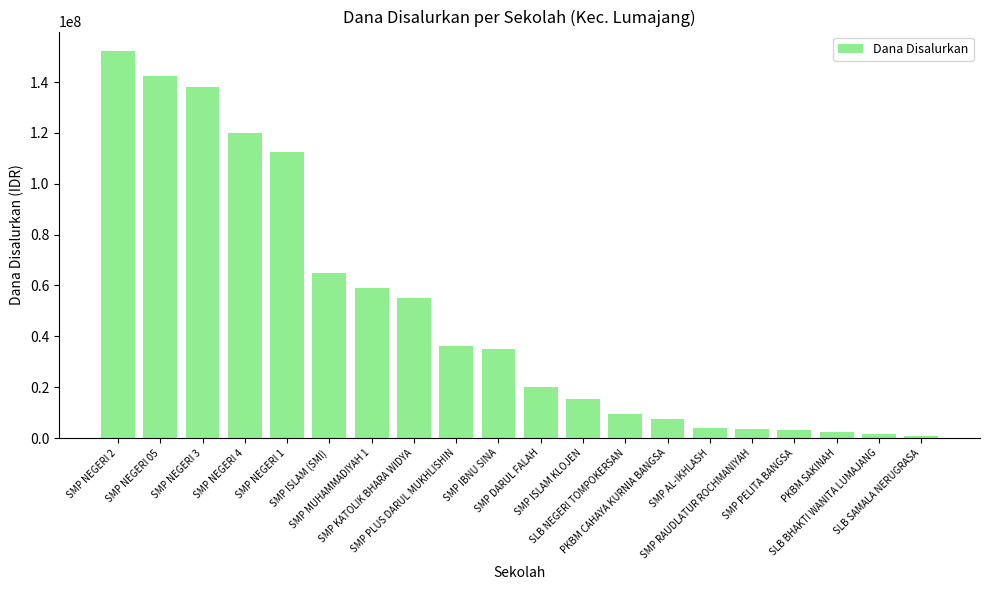

What is the minimum value shown in the chart?

750000